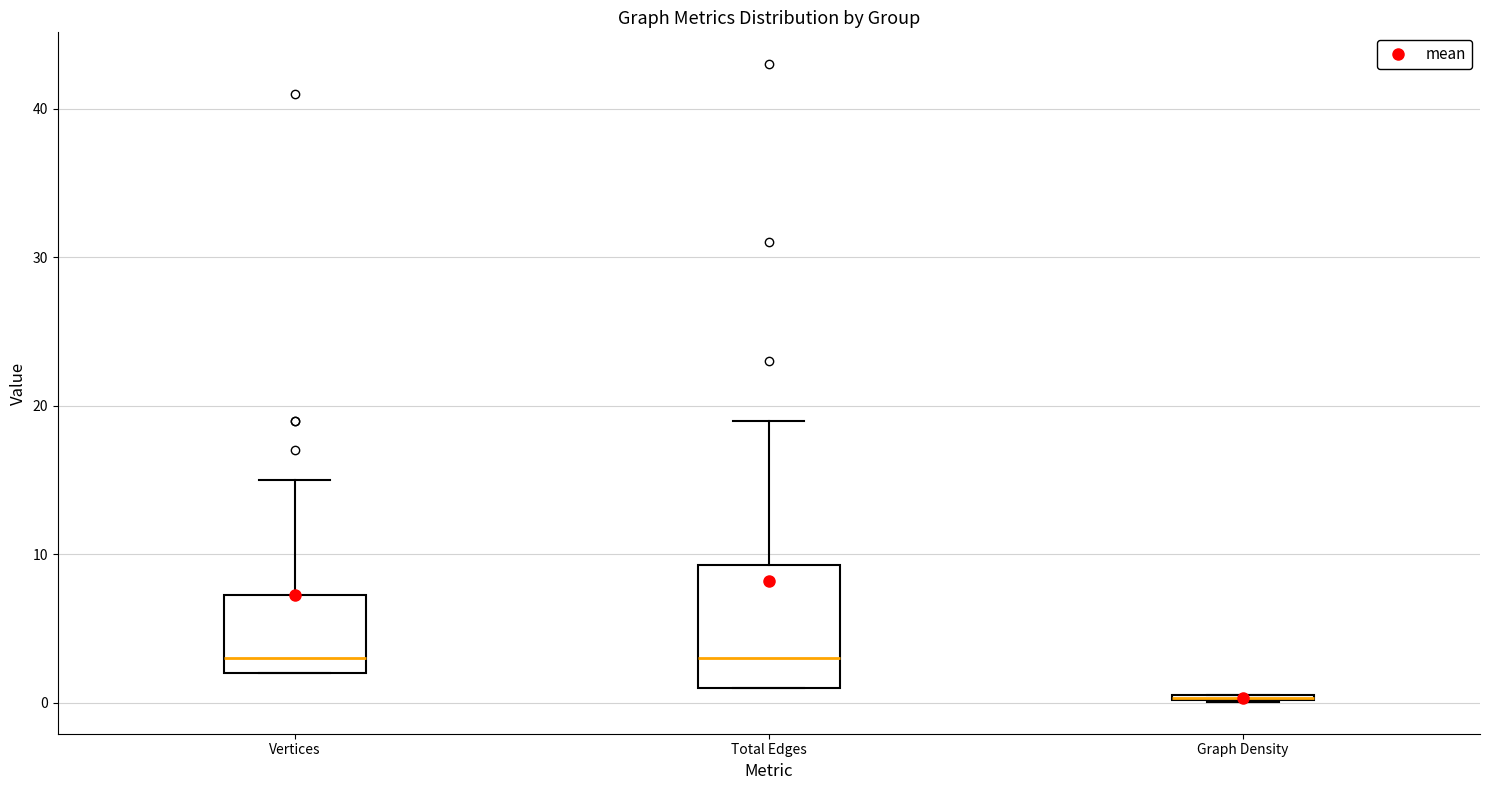

Where is the lower edge of the box for Graph Density on the y-axis? The values are not printed on the chart, so give them approximately, as read against the axis.

0